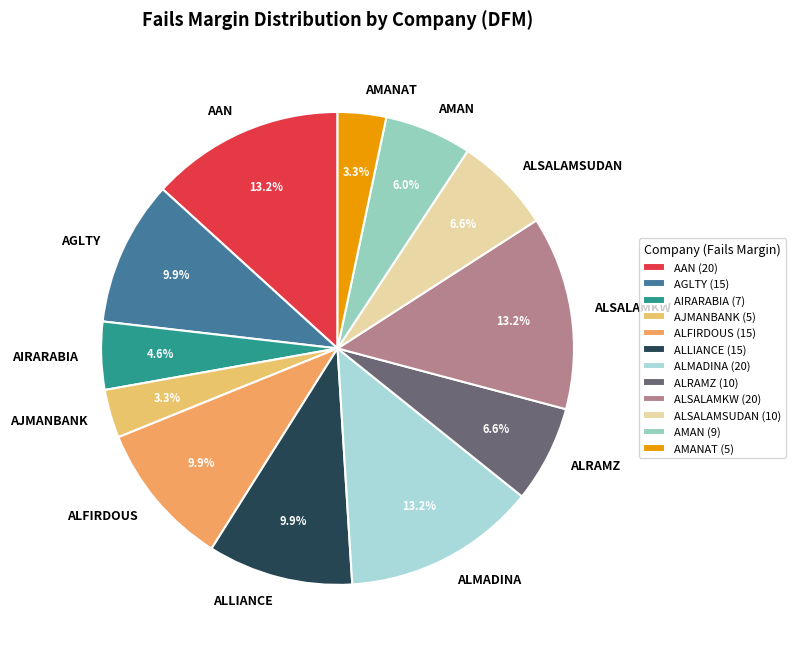

To the nearest percent, what is the difference between the largest and smallest slice percentages?

10%